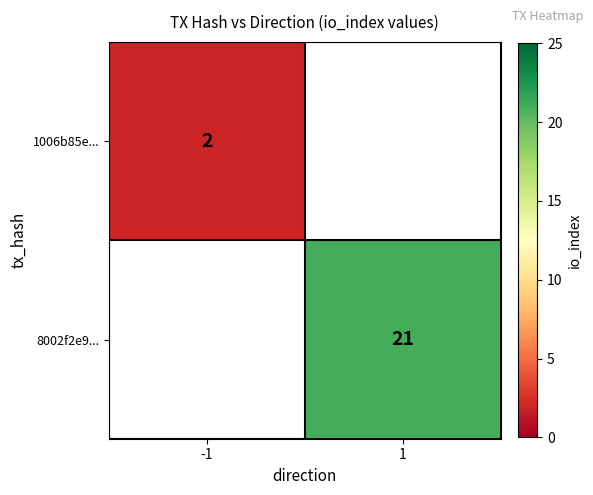

The value of 8002f2e9... at 1 is 30. True or false?

False